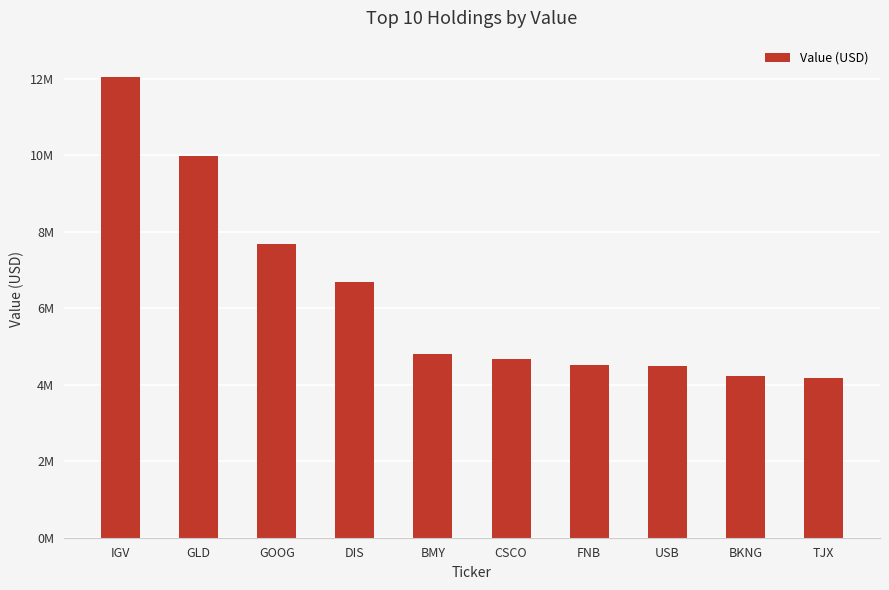

At which label does the data first exceed 4792000?

IGV